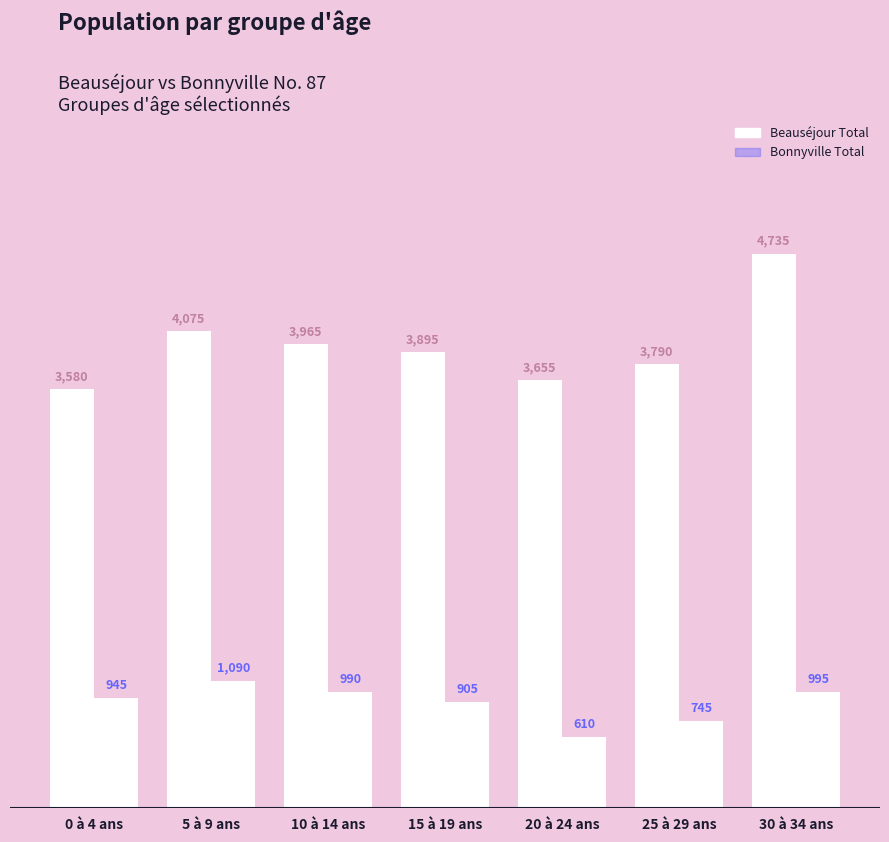

How many bars are there in each group?

2